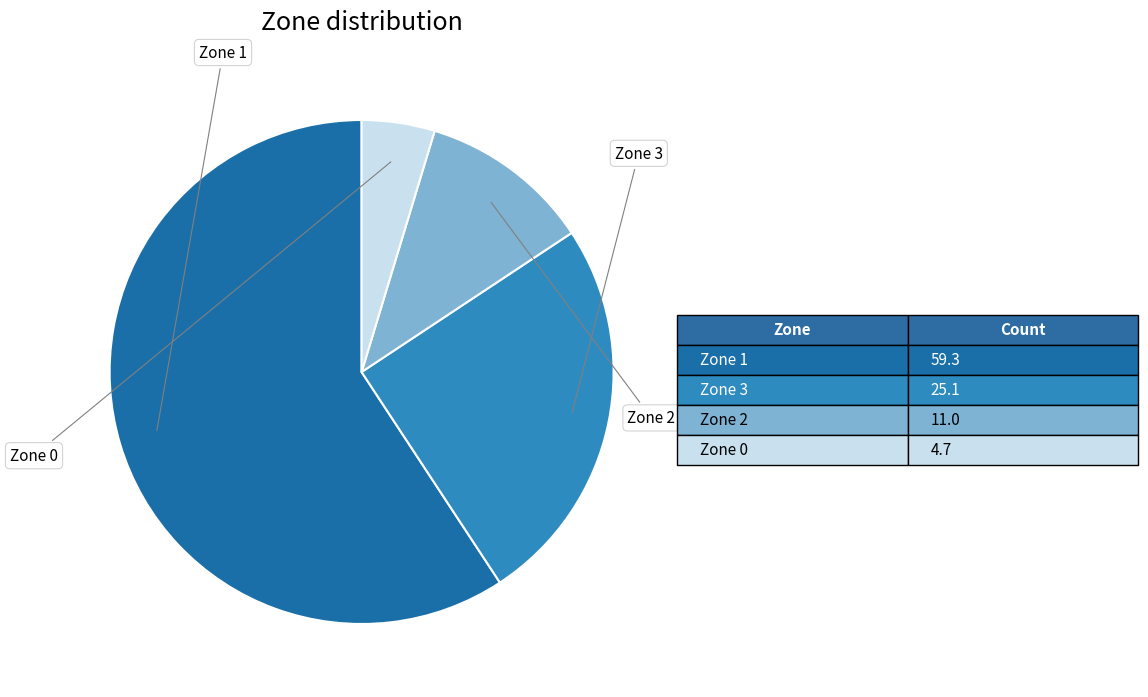

Does any single category account for the majority?

Yes